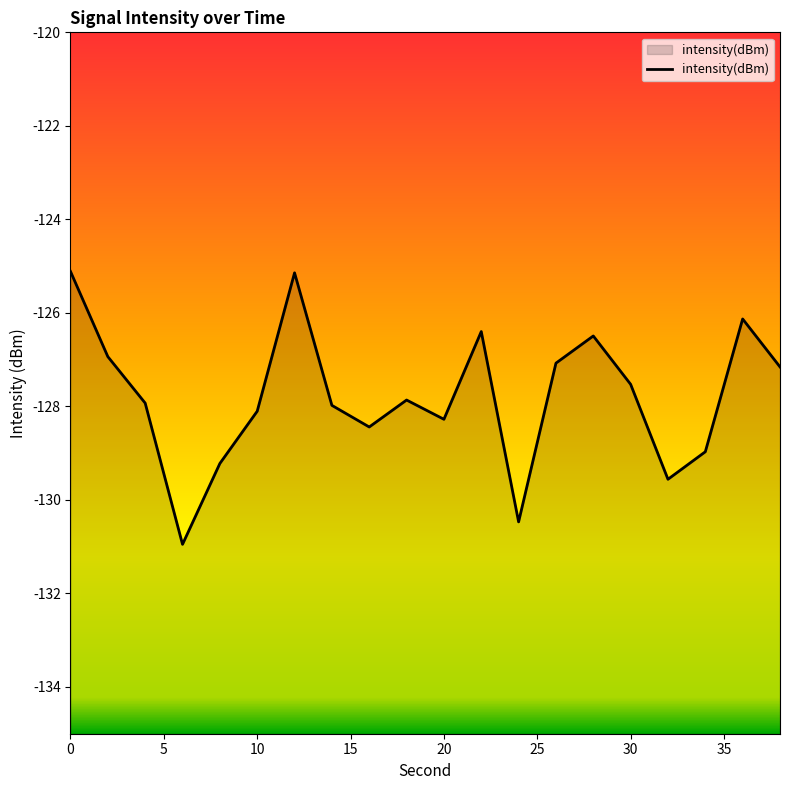

What value does the data have at 16?

-128.4